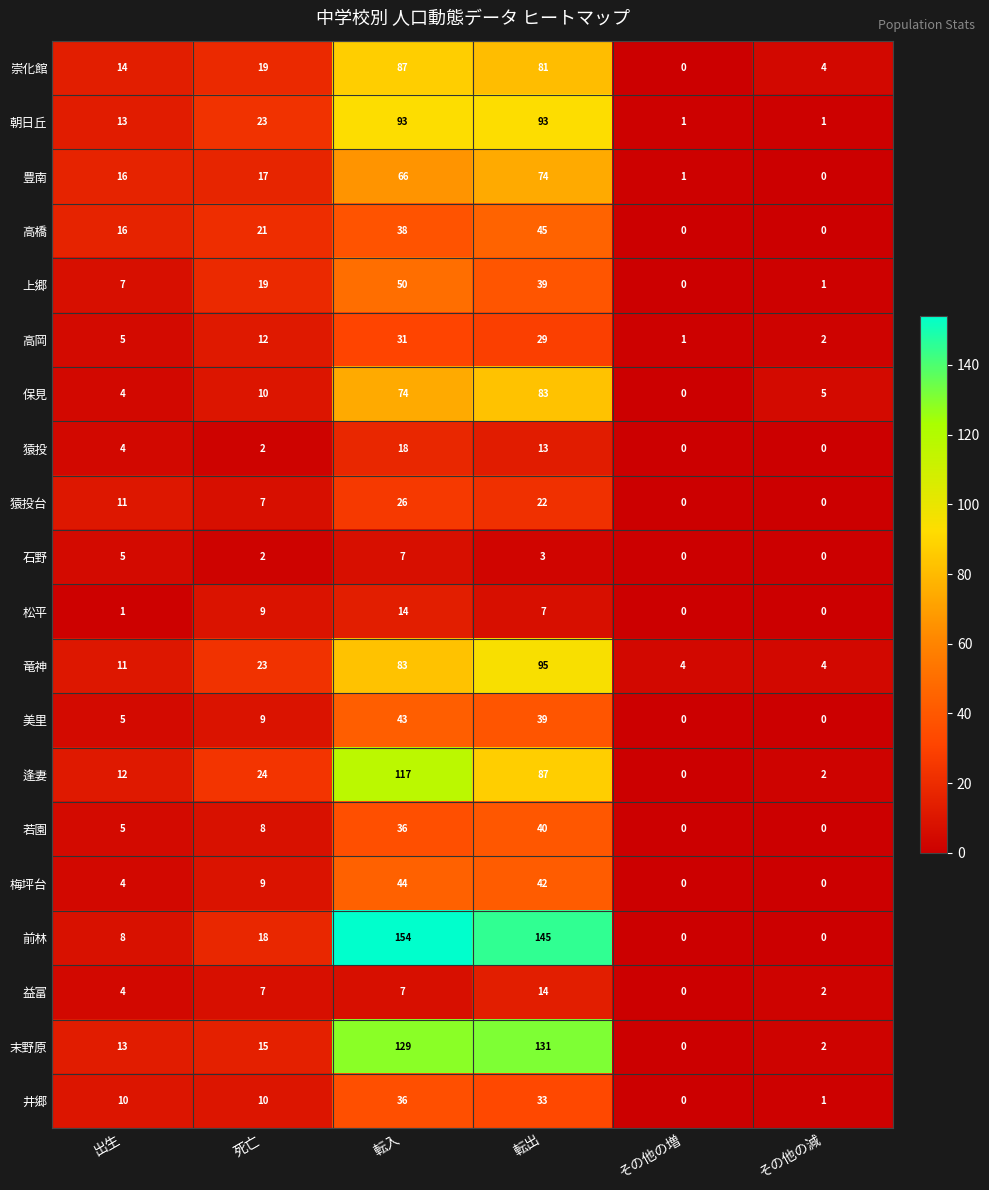

Which series has the largest range (max minus min)?

前林